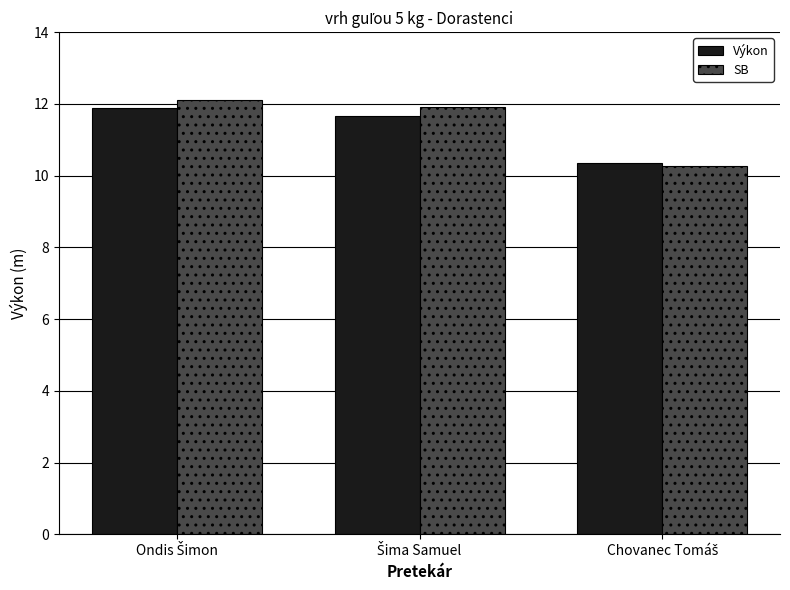

Reading left to right, extract all data points from this chart.

Výkon: 11.9	11.7	10.4
SB: 12.1	11.9	10.3